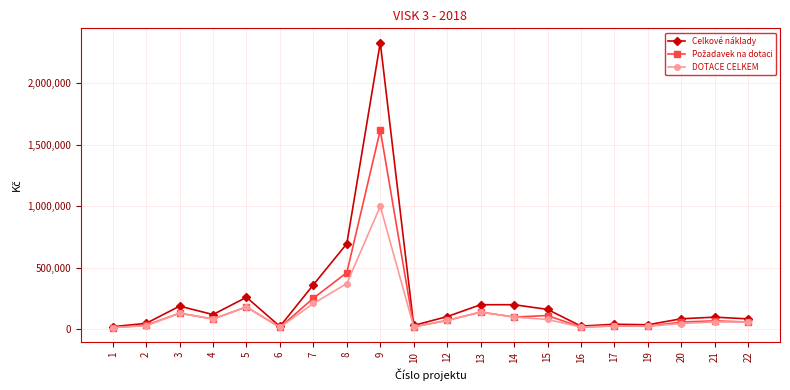

How many values in the Celkové náklady series are below 103500?

10